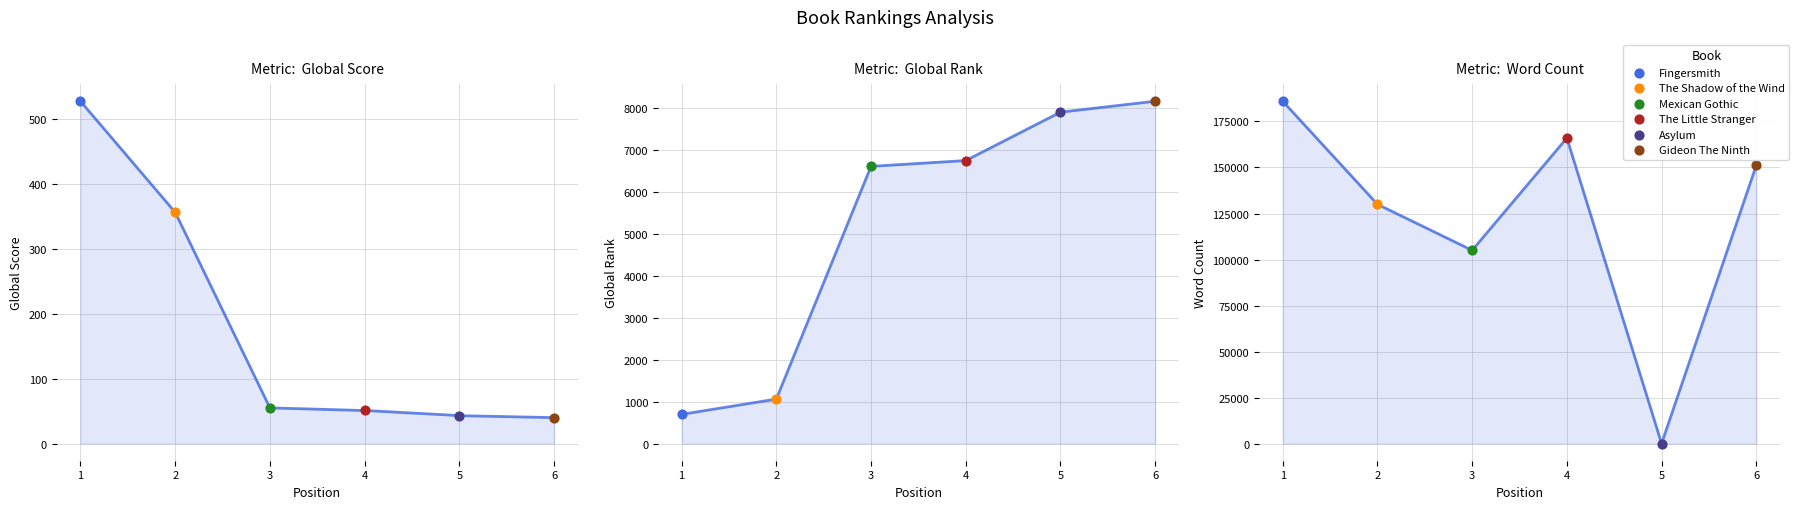

Which series contains the lowest Y value?

Word Count